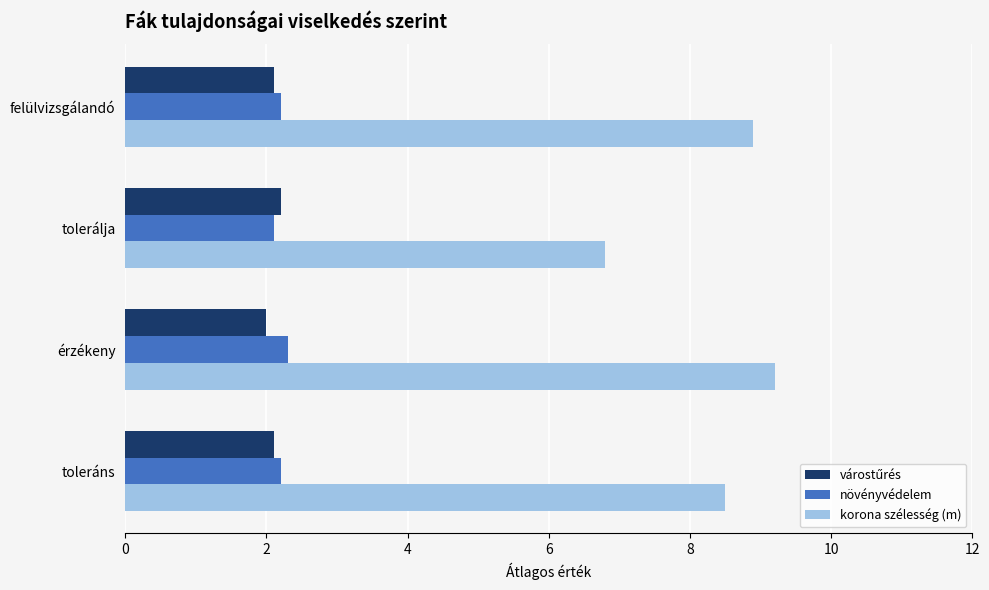

Count the növényvédelem values in the range 2 to 3.

4